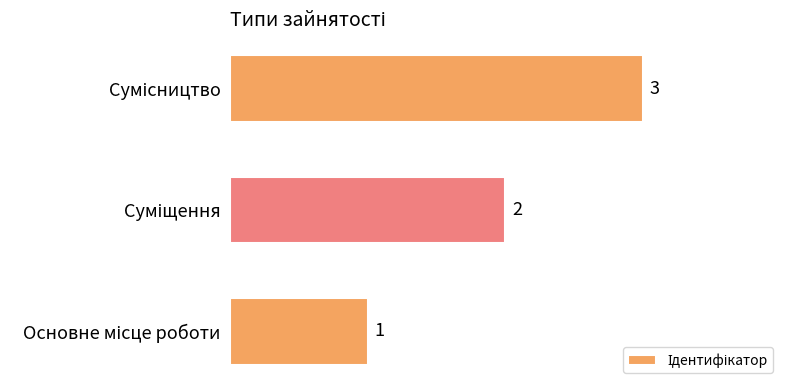

What is the sum of all values?

6